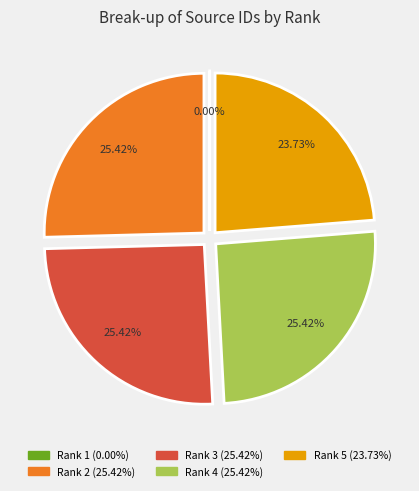

Do Rank 3 and Rank 5 together represent more than half of the pie?

No